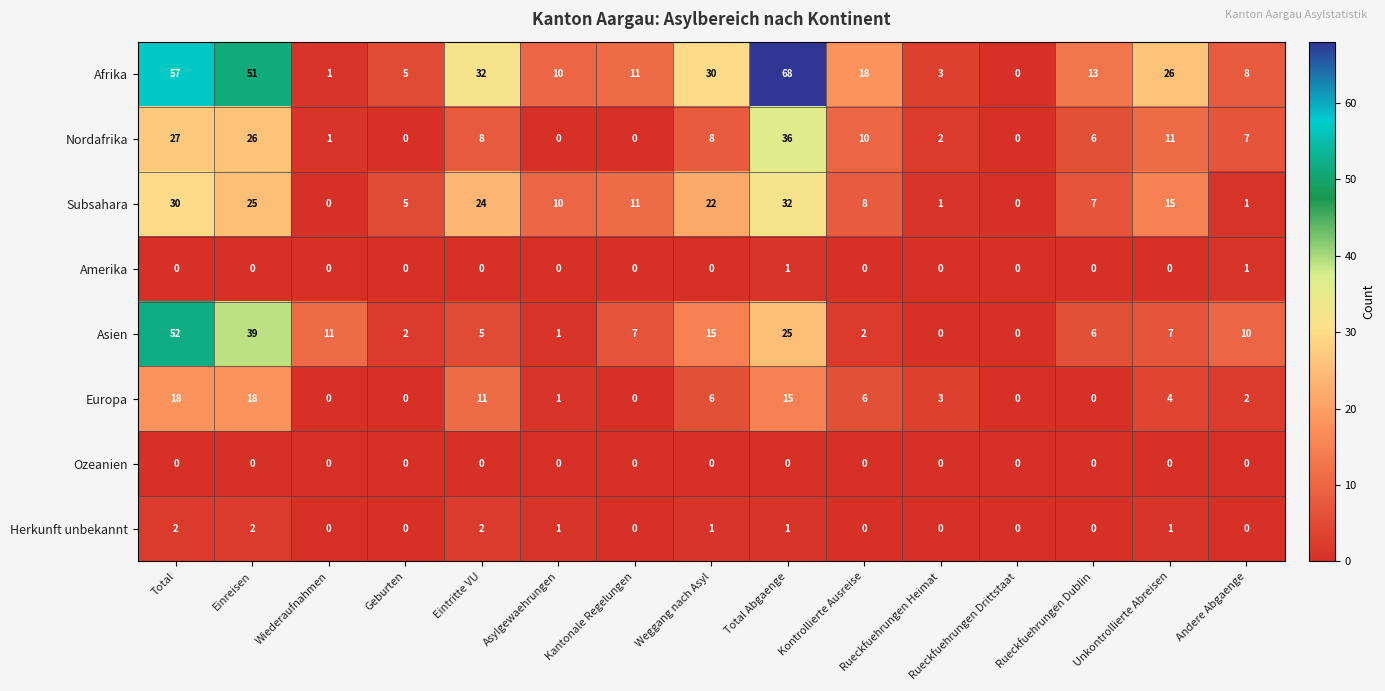

Between Total and Eintritte VU, which series saw the biggest shift?

Asien